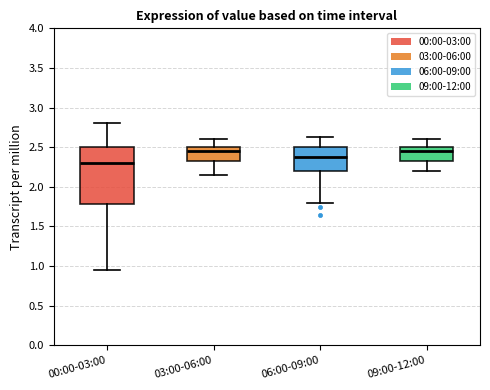

Comparing the boxes themselves (not the whiskers), which one is the tallest?

00:00-03:00